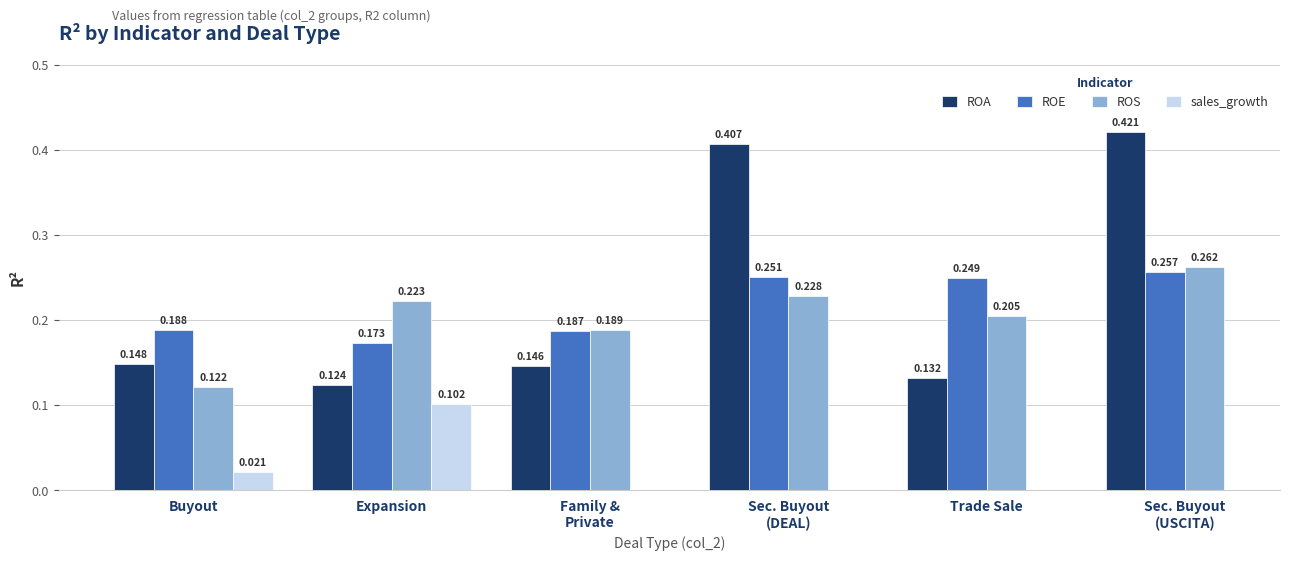

Rank the series at Buyout from highest to lowest value.

ROE, ROA, ROS, sales_growth